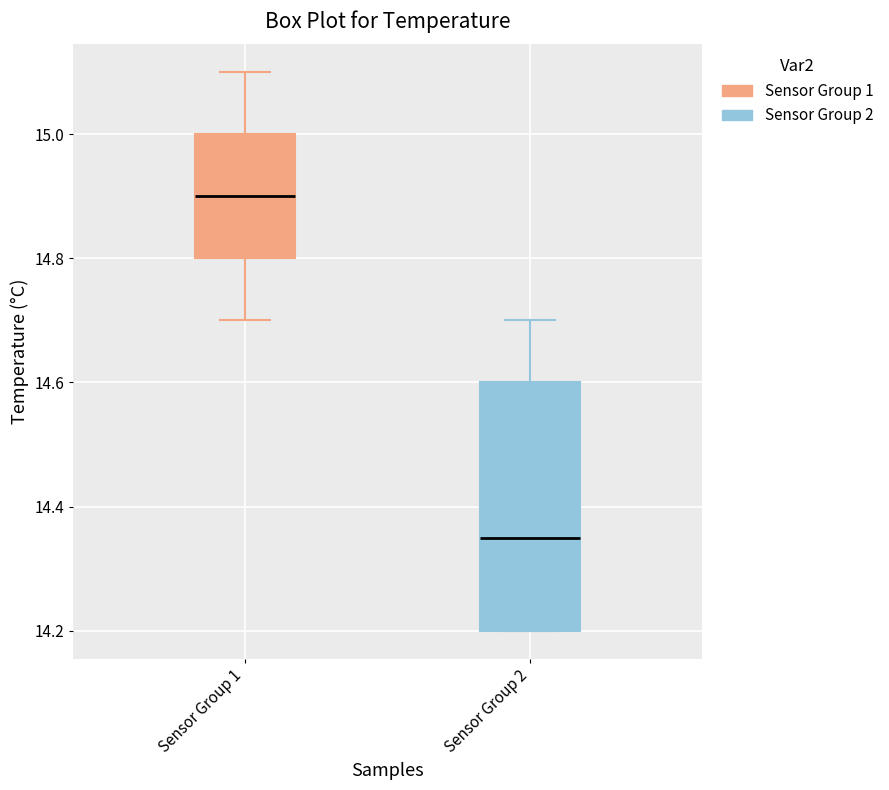

Reading left to right, transcribe this box plot: for each box, give where its median line is, the range the box spans, and where its two whiskers end, as read against the y-axis. The values are not printed on the chart, so give them approximately, as read against the axis.

Sensor Group 1: median 14.90, box 14.80 to 15.00, whiskers 14.70 to 15.10
Sensor Group 2: median 14.36, box 14.20 to 14.60, whiskers 14.20 to 14.70